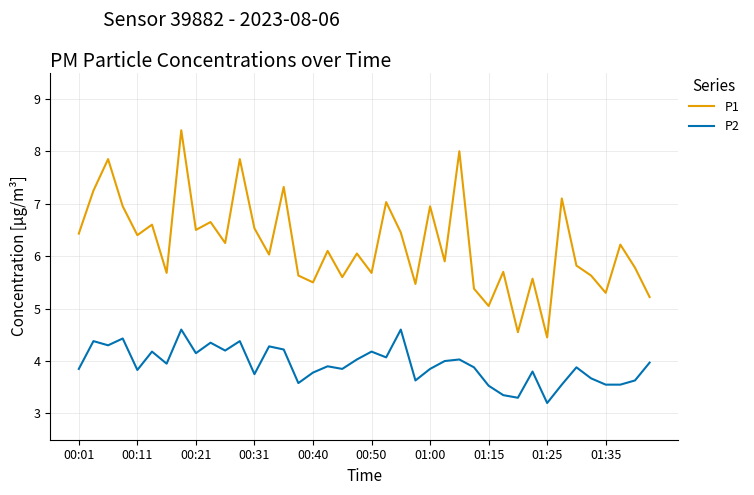

True or false: P1 and P2 cross at least once.

False